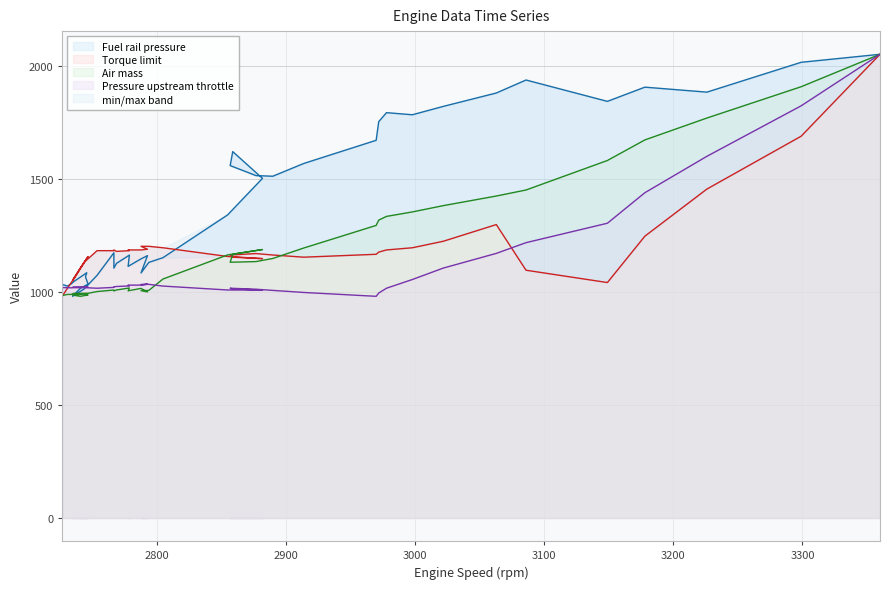

Which series has the largest total across all categories?

Fuel rail pressure